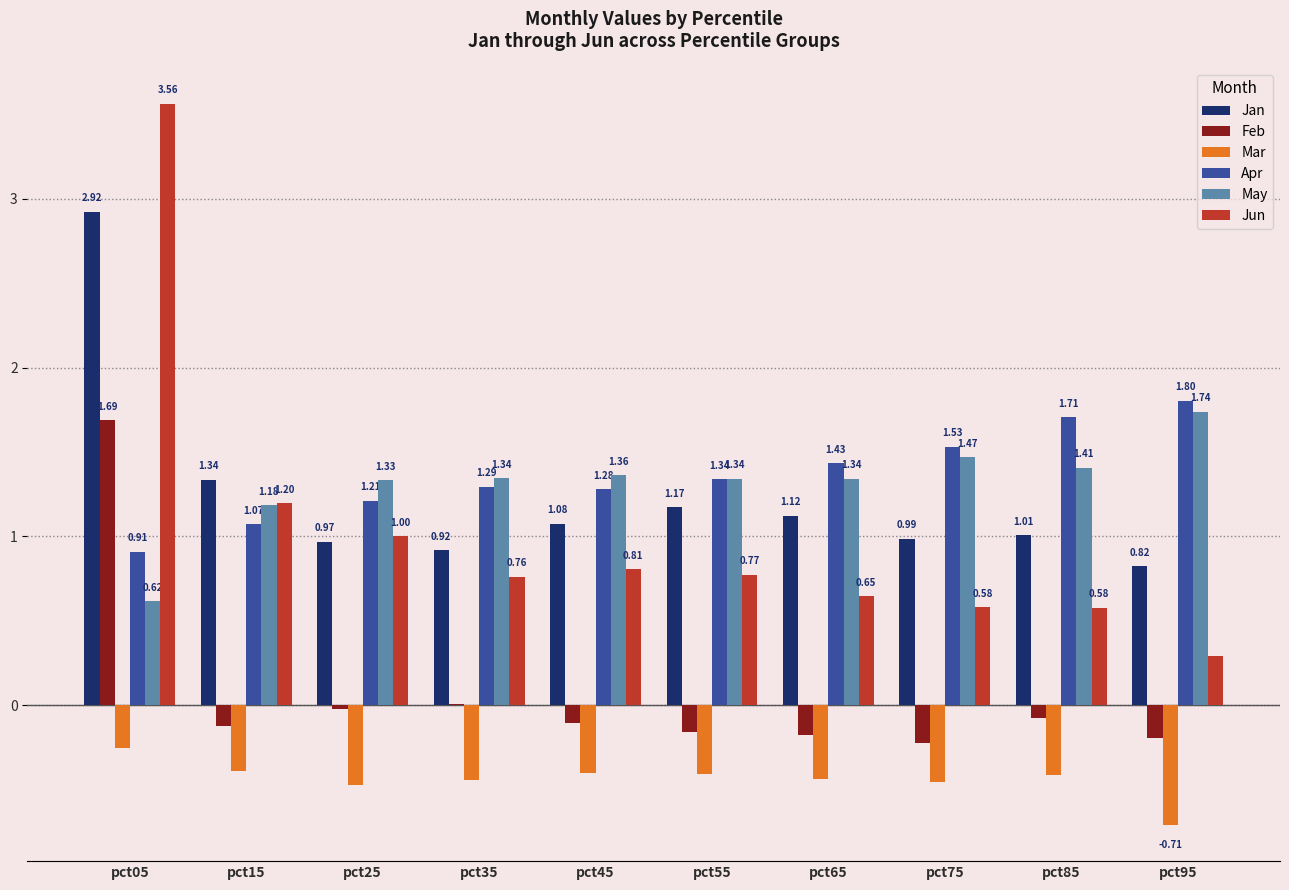

What is the spread (max minus min) of values at pct75?

2.0